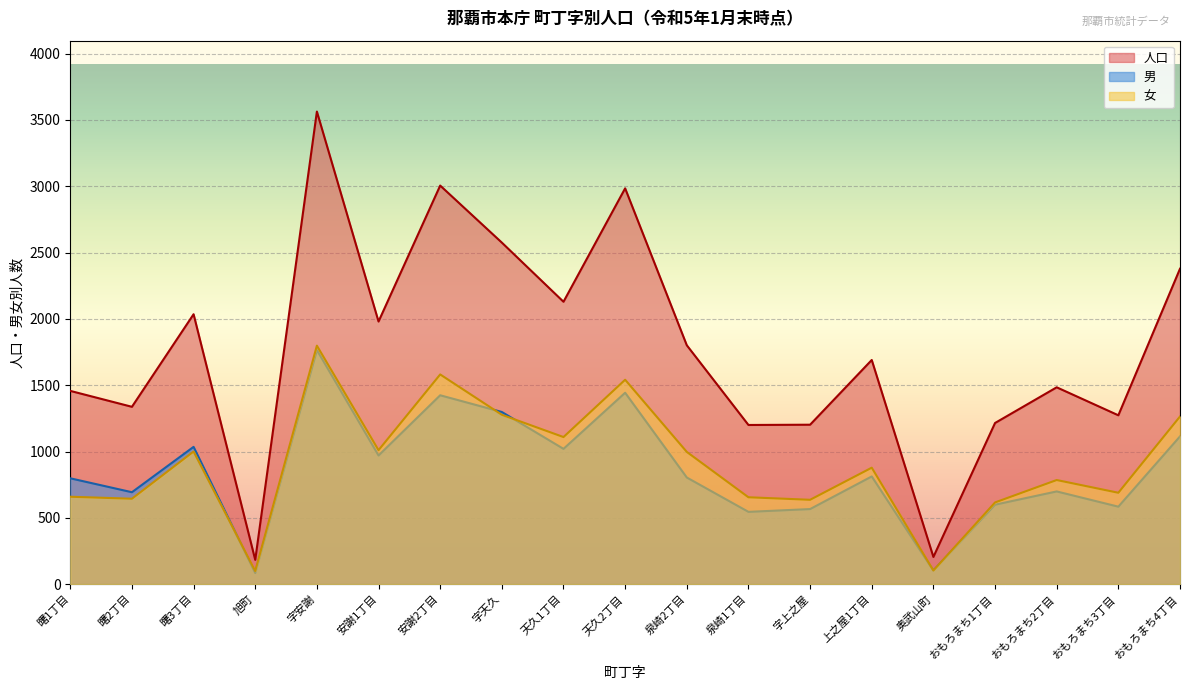

How many data points in 女 are above 878?

9